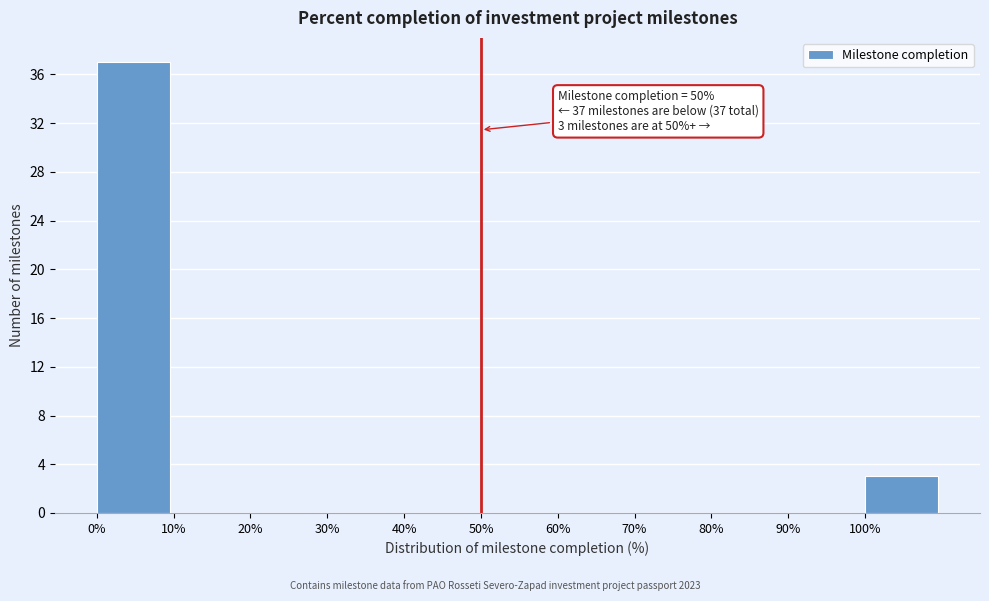

Which range on the x-axis has the tallest bar?

0 to 10